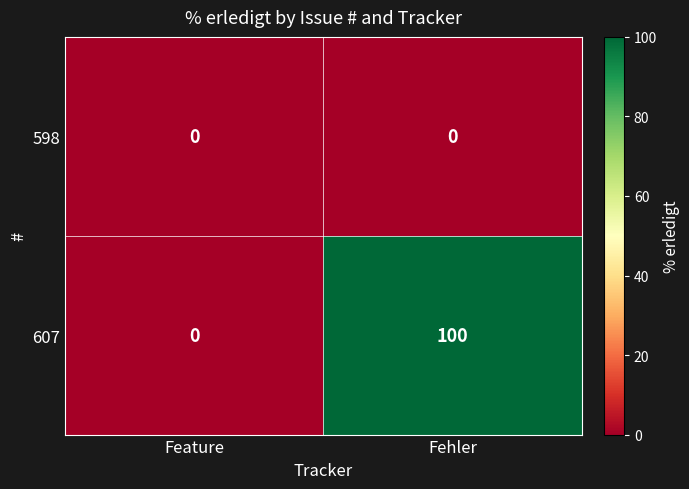

Reading left to right, transcribe all the data shown in this chart.

598: 0	0
607: 0	100